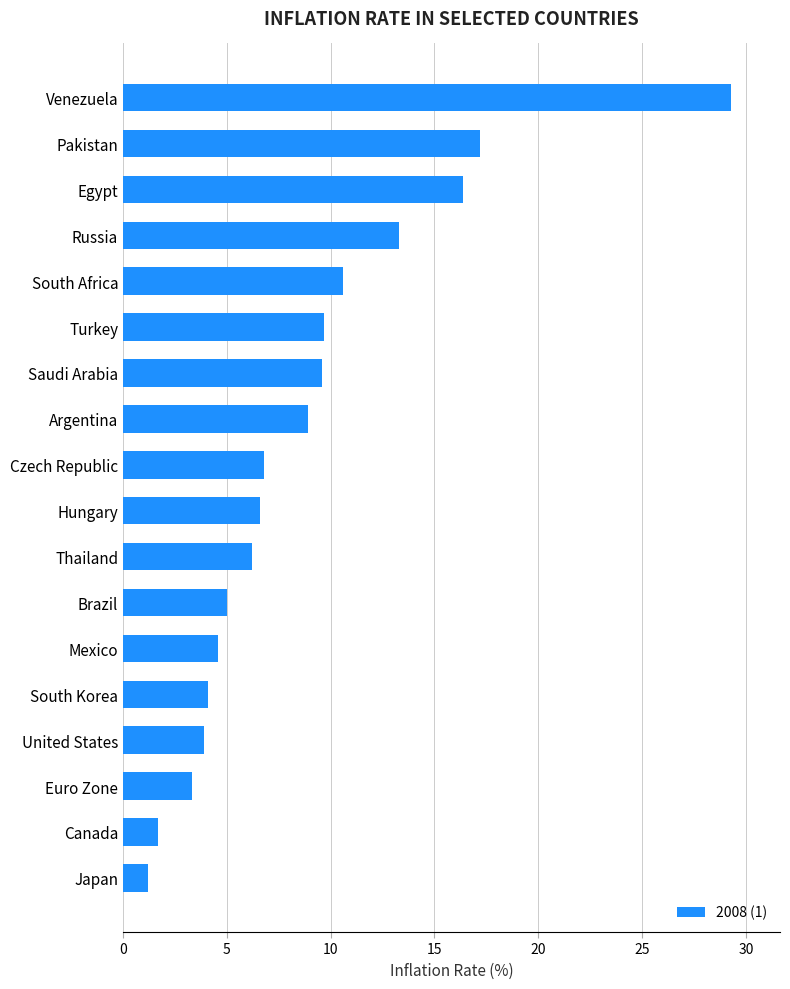

What is the smallest value displayed?

1.2